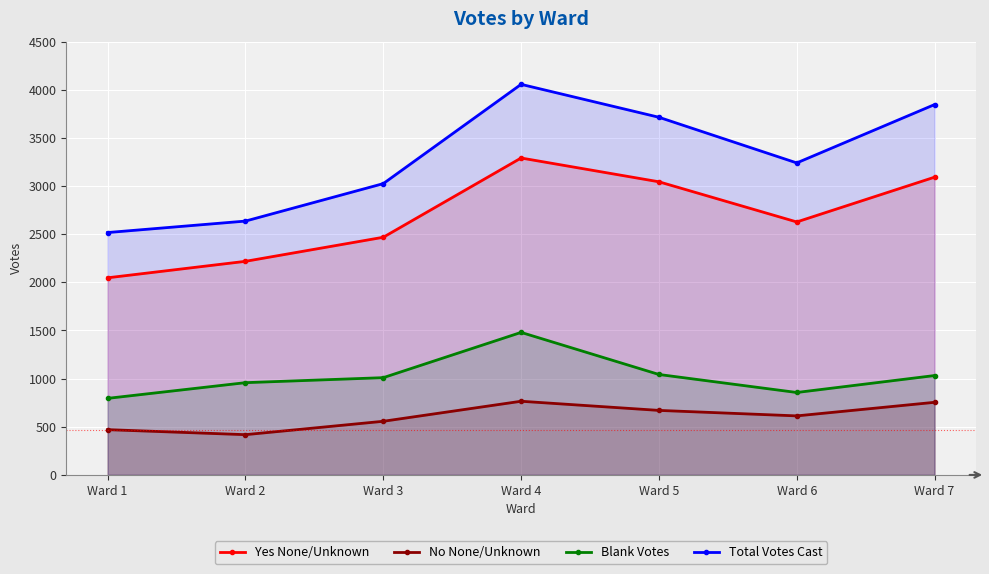

At which category does Blank Votes reach its first local valley?

Ward 6